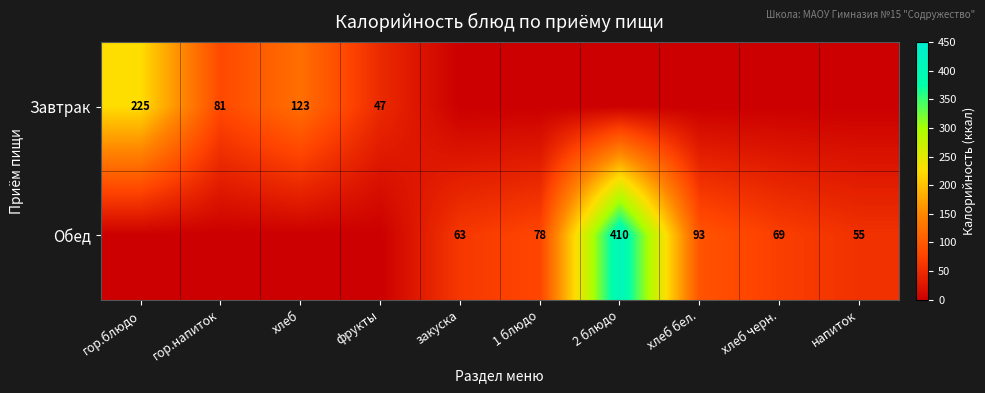

What is the difference between the Завтрак values at гор.напиток and гор.блюдо?

144